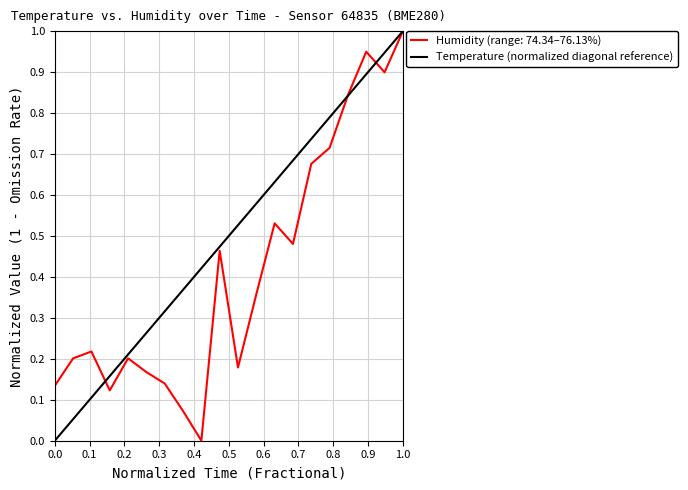

True or false: the data shows 0 at 0.0.

True